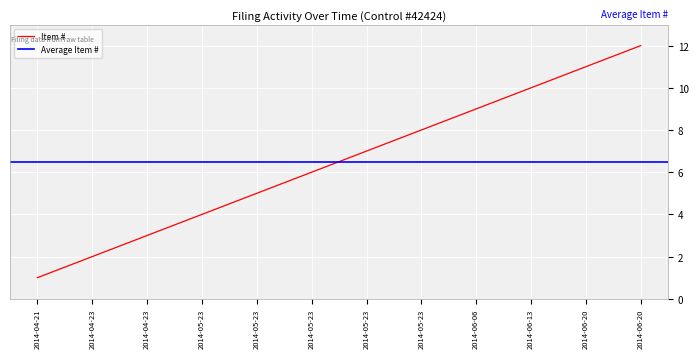

True or false: the data has more than 0 interior local peaks.

False